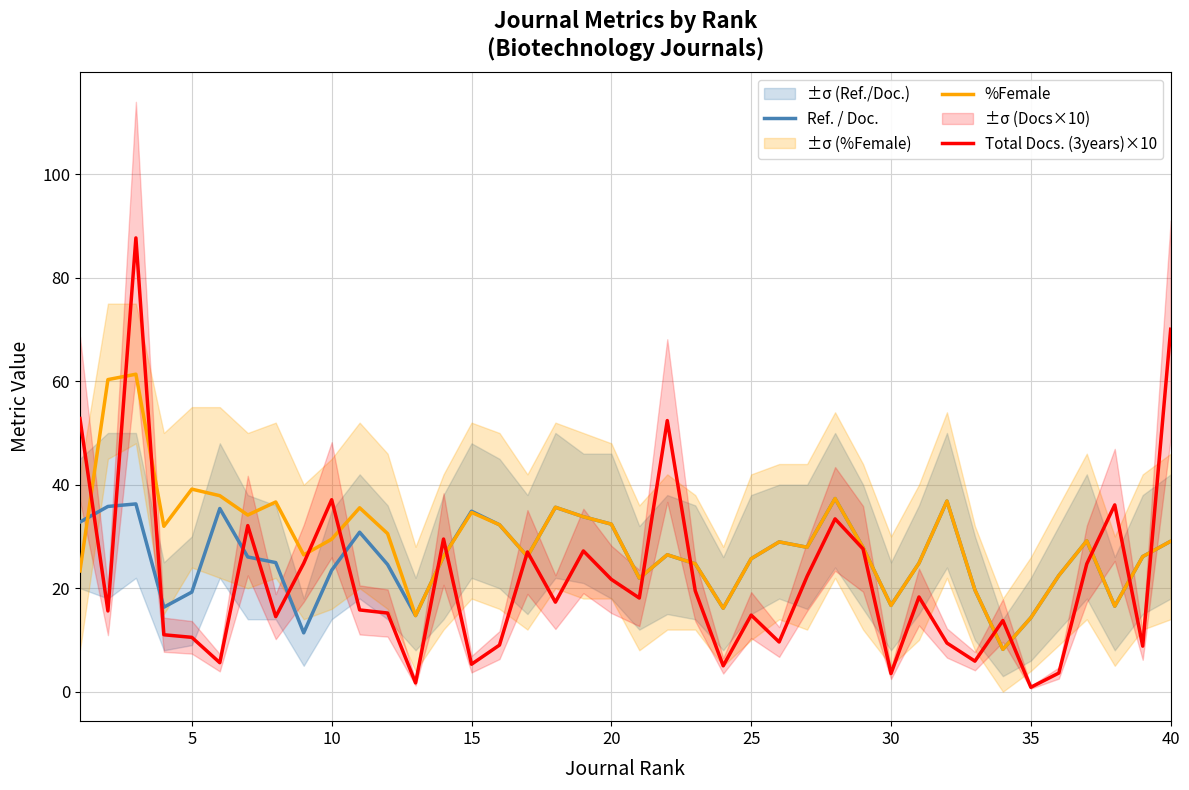

At how many categories does at least one series exceed 68?

2